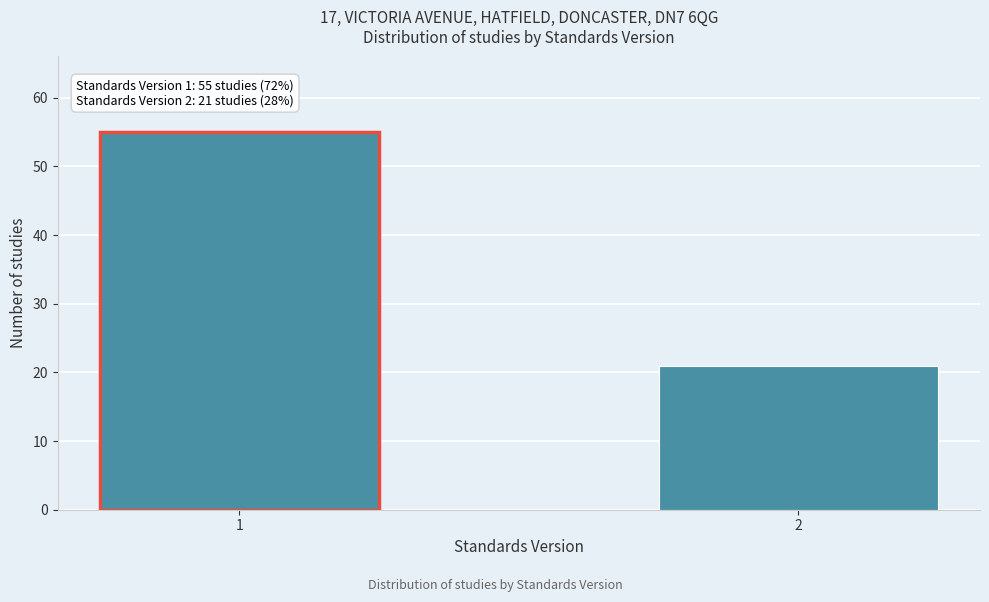

Reading right to left, transcribe all the data shown in this chart.

21	55